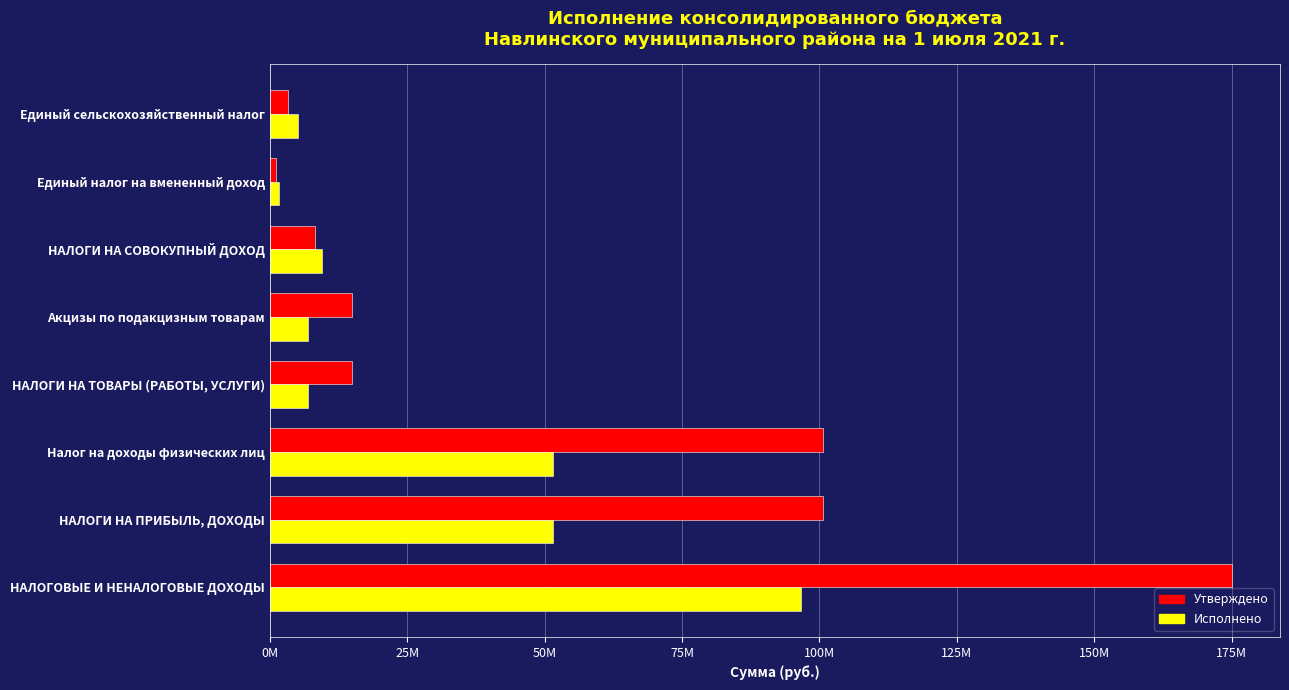

Rank the series by their maximum value, from highest to lowest.

Утверждено, Исполнено